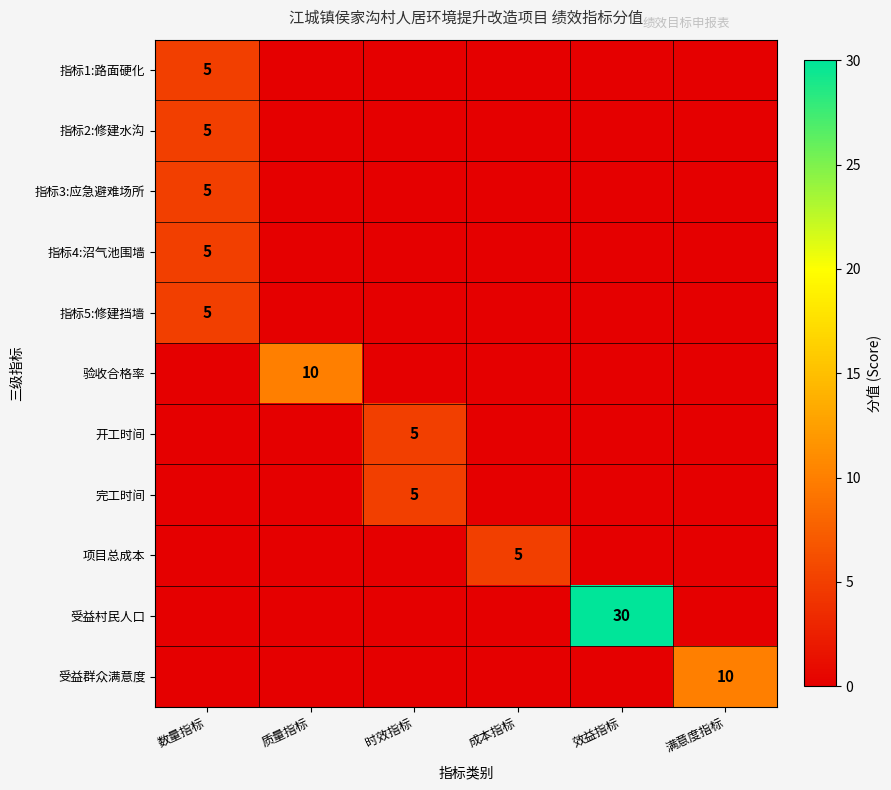

True or false: 指标3:应急避难场所 has a value of 5 at 数量指标.

True